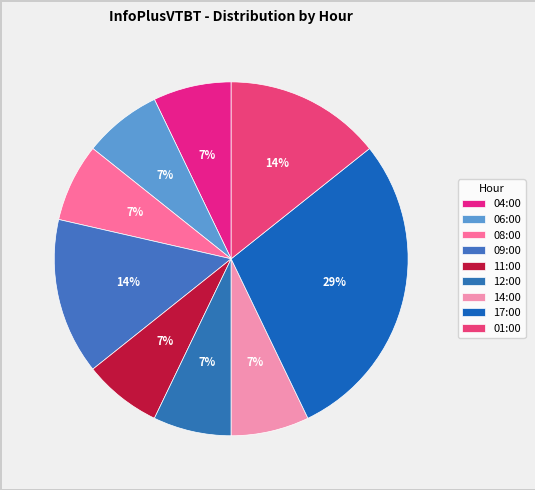

To the nearest percent, what is the combined percentage of 11:00 and 08:00?

14%